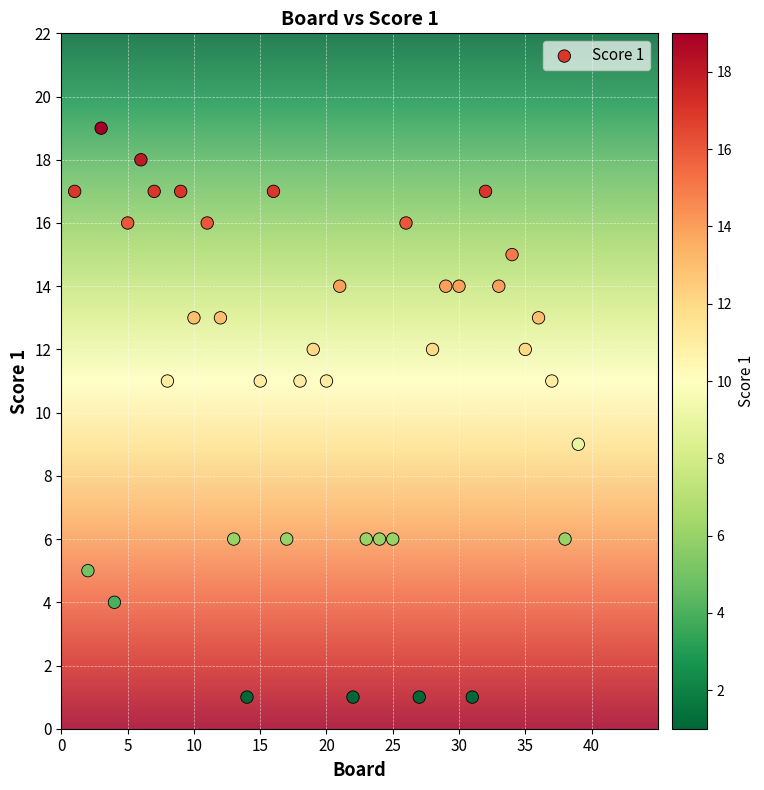

What is the range of Y values (max minus min)?

18